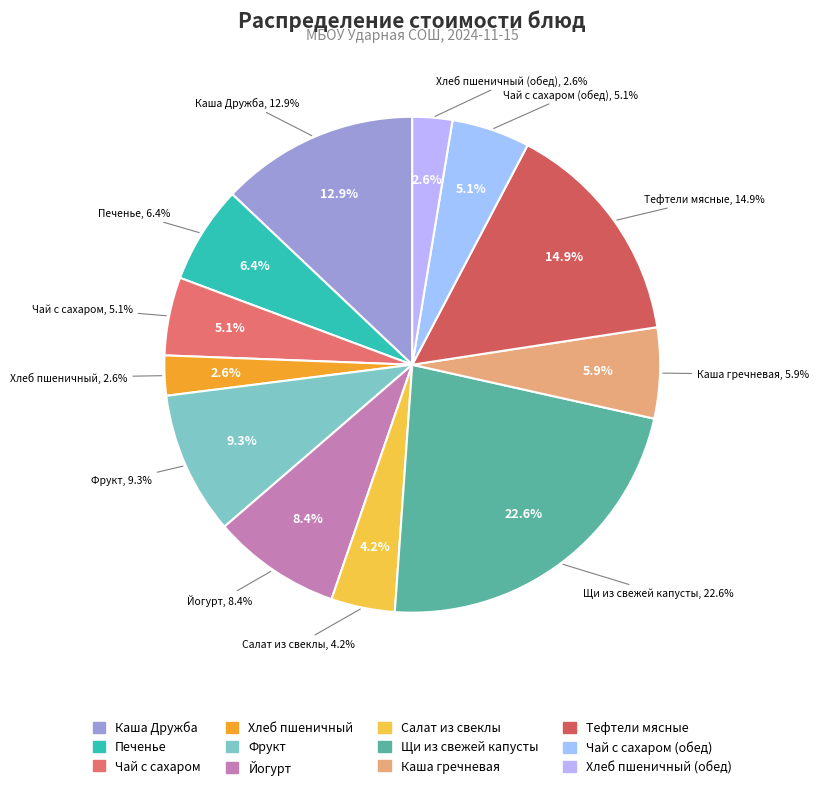

What is the smallest slice in the pie chart?

Хлеб пшеничный